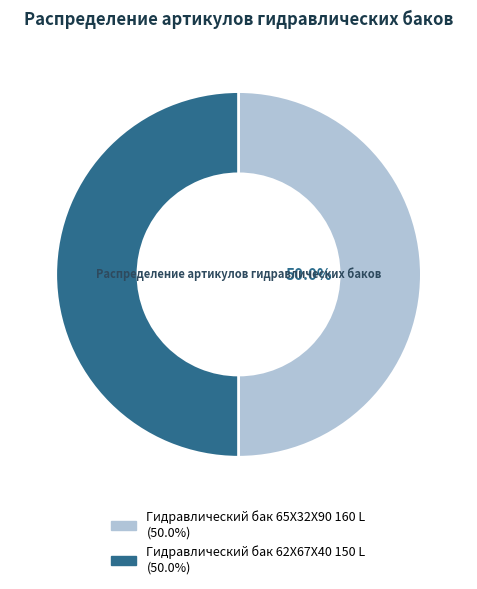

What percentage is NOT represented by Гидравлический бак 65X32X90 160 L?

50.0%